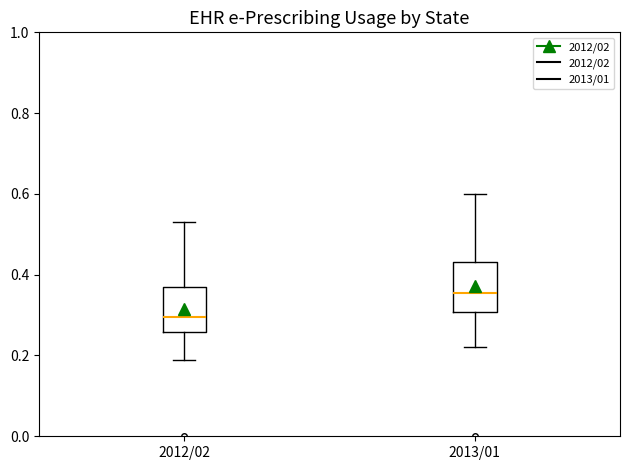

Where is the lower edge of the box for 2012/02 on the y-axis? The values are not printed on the chart, so give them approximately, as read against the axis.

0.26